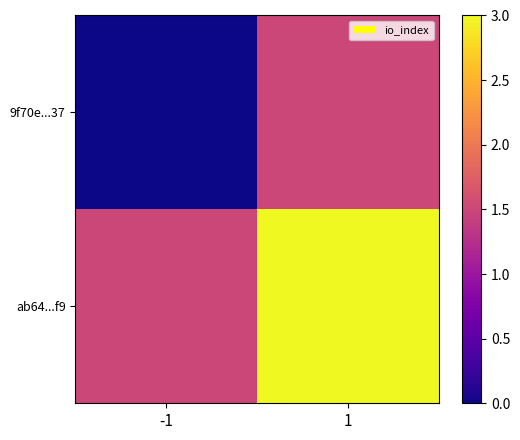

How many distinct data groups are displayed?

2